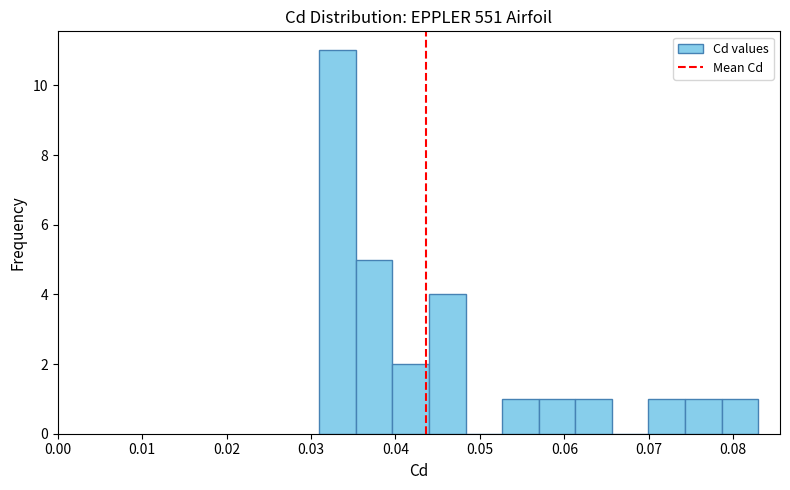

Reading left to right, list every bar in this chart as the range it spans on the x-axis followed by its height. Neither the bar edges nor the heights are printed on the chart, so give them approximately, as read against the axes.

0.031 to 0.035: 11
0.035 to 0.040: 5
0.040 to 0.044: 2
0.044 to 0.048: 4
0.048 to 0.053: 0
0.053 to 0.057: 1
0.057 to 0.061: 1
0.061 to 0.066: 1
0.066 to 0.070: 0
0.070 to 0.074: 1
0.074 to 0.079: 1
0.079 to 0.083: 1